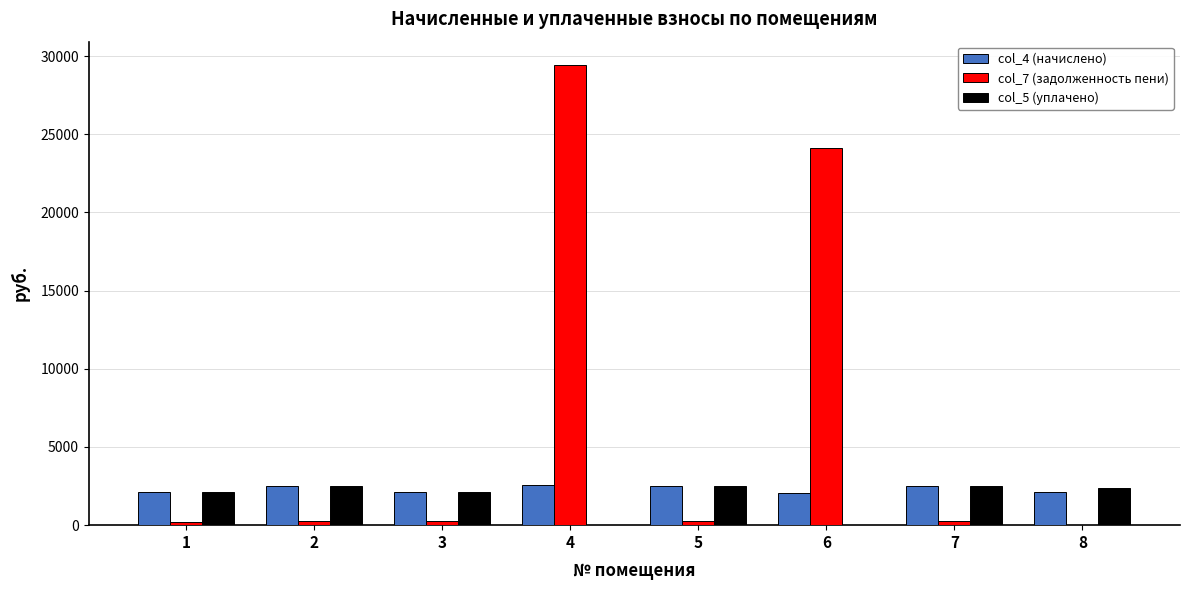

How many categories are shown in the chart?

8